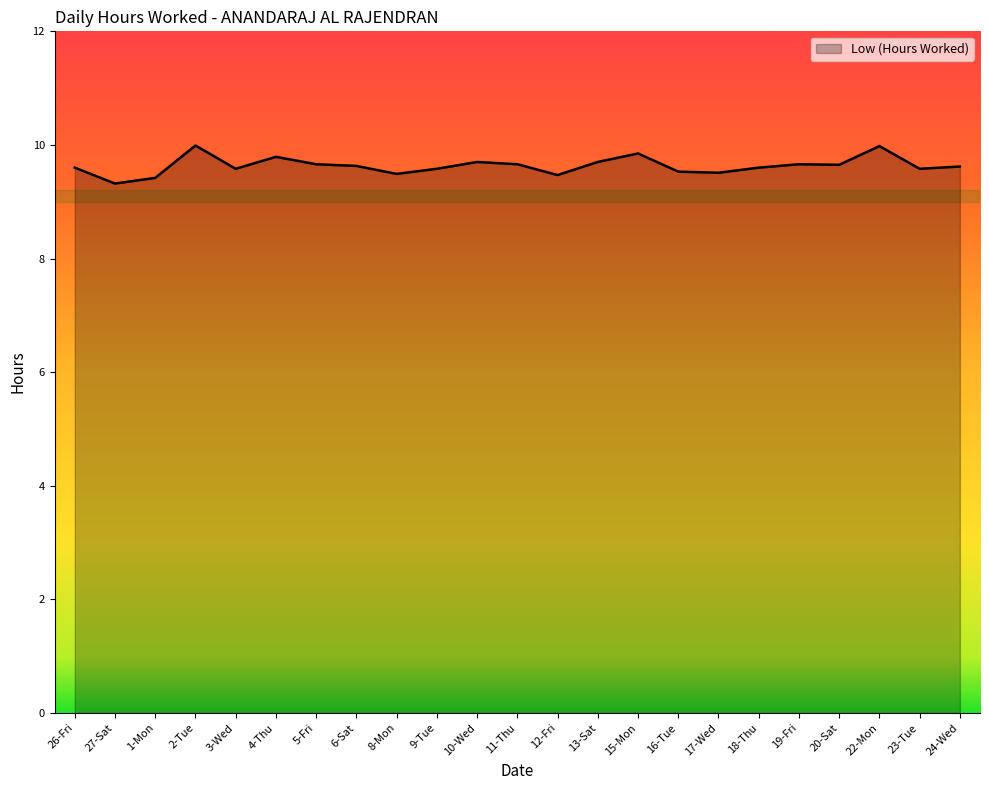

What position from the left is 20-Sat?

20